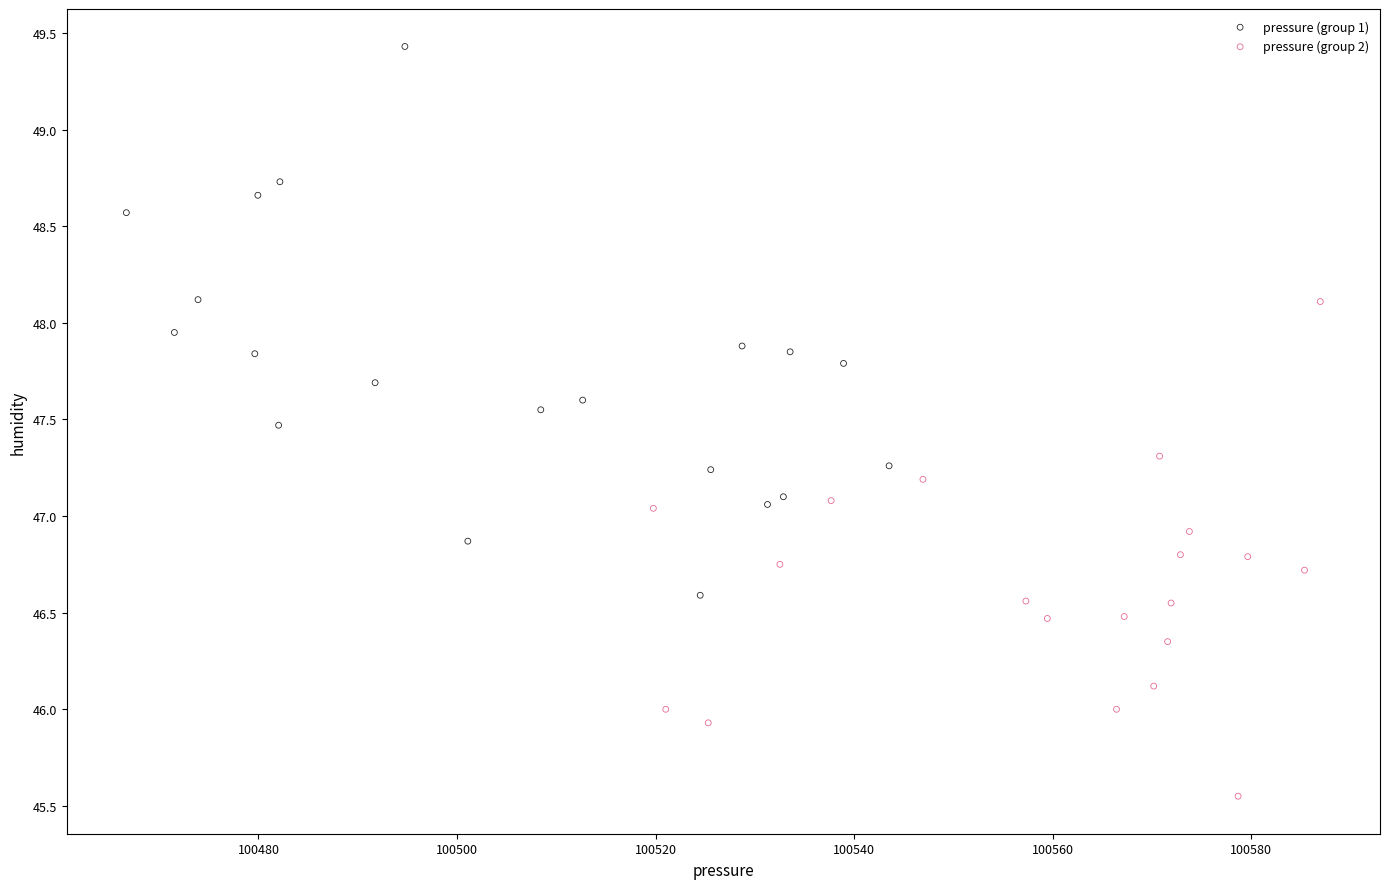

Which series contains the lowest Y value?

pressure (group 2)